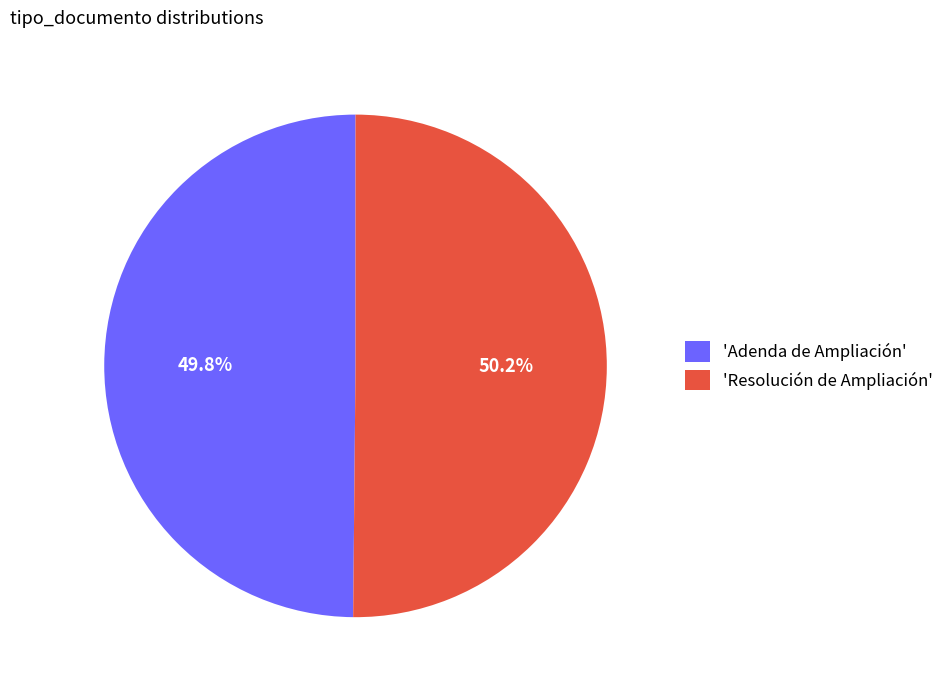

Approximately how many times larger is the value at 'Resolución de Ampliación' compared to 'Adenda de Ampliación'?

1.0